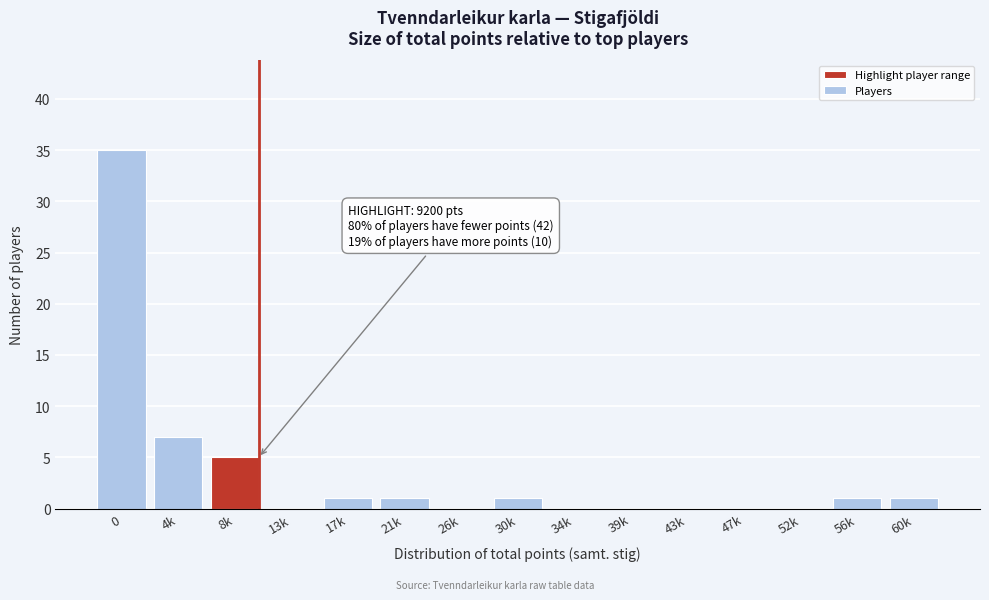

Reading left to right, what are all the values shown in this chart?

0=35	4k=7	8k=5	13k=0	17k=1	21k=1	26k=0	30k=1	34k=0	39k=0	43k=0	47k=0	52k=0	56k=1	60k=1